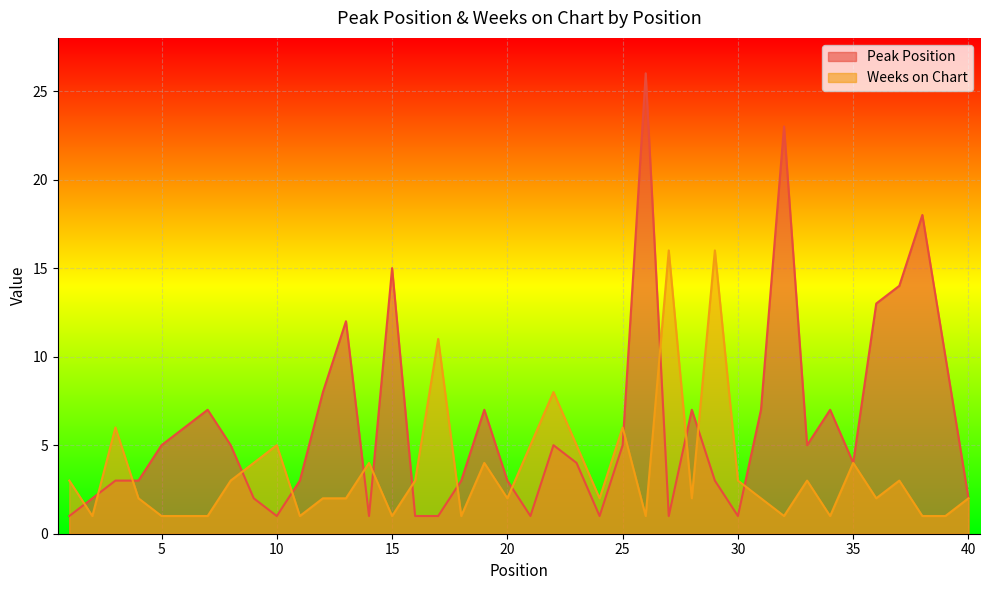

What is the value of the Peak Position point at the 29th from the left?

3